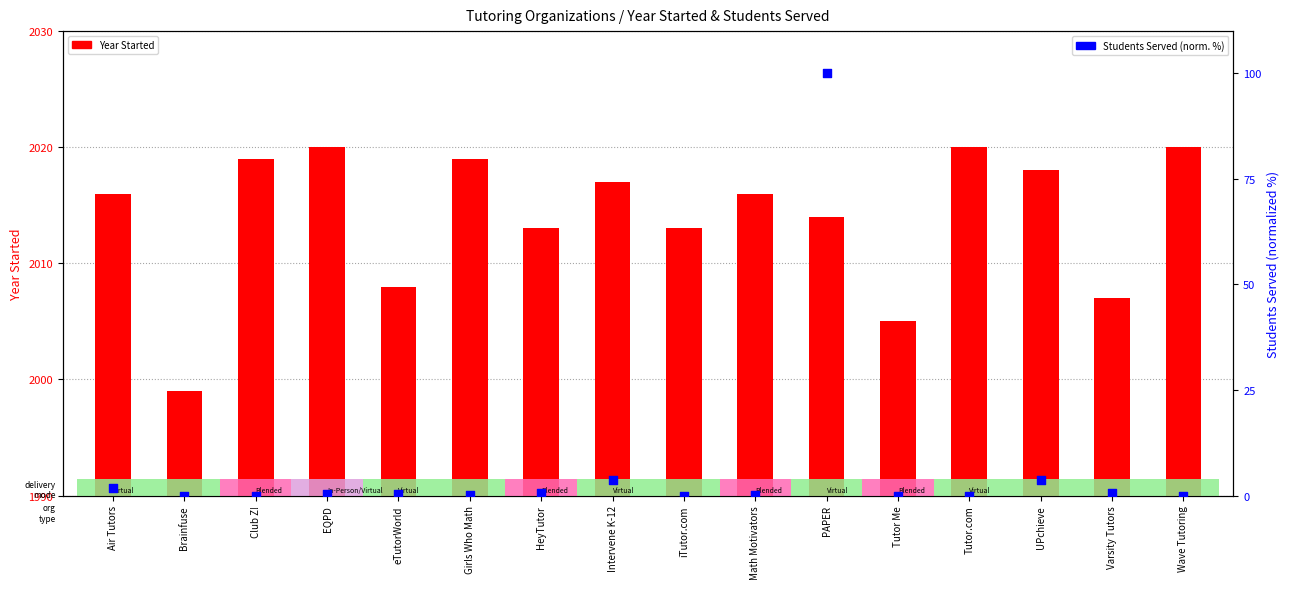

Which series has the largest Y range (max minus min)?

Students served (normalized %)